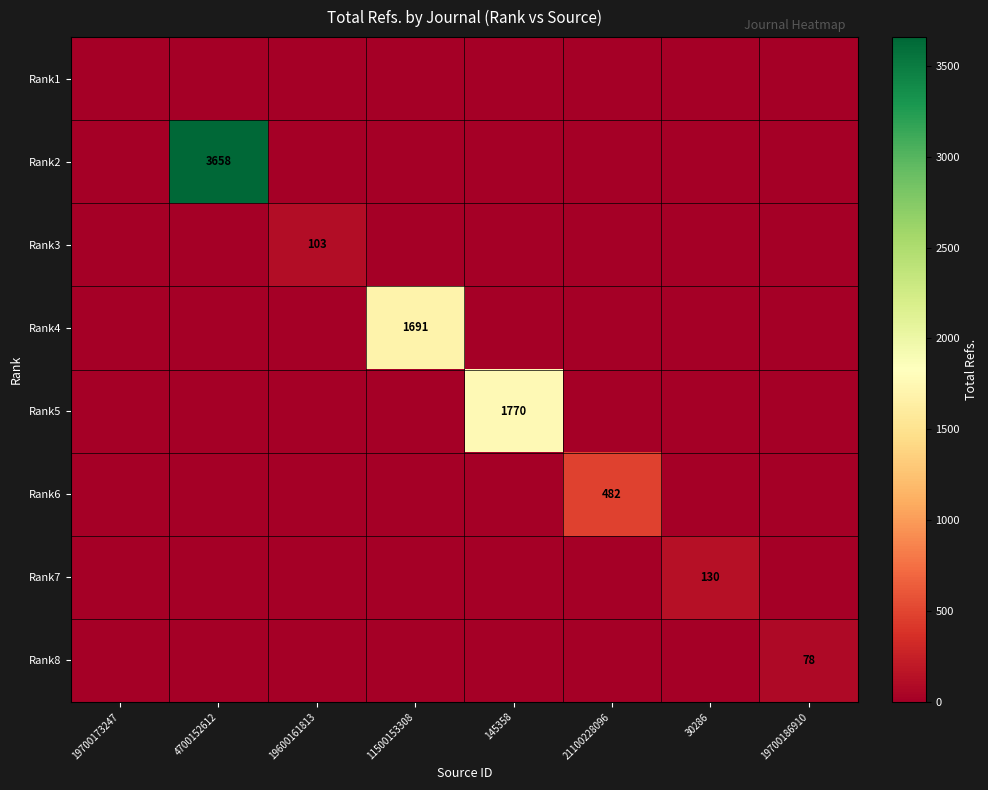

The Rank2 series shows 3658 at 4700152612. True or false?

True